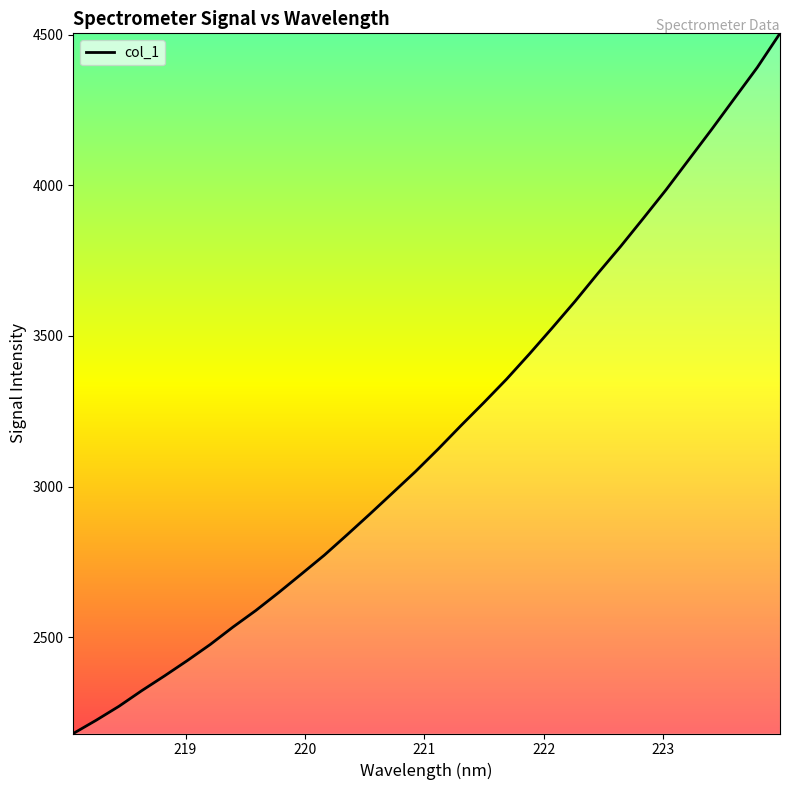

What is the greatest value displayed?

4505.0